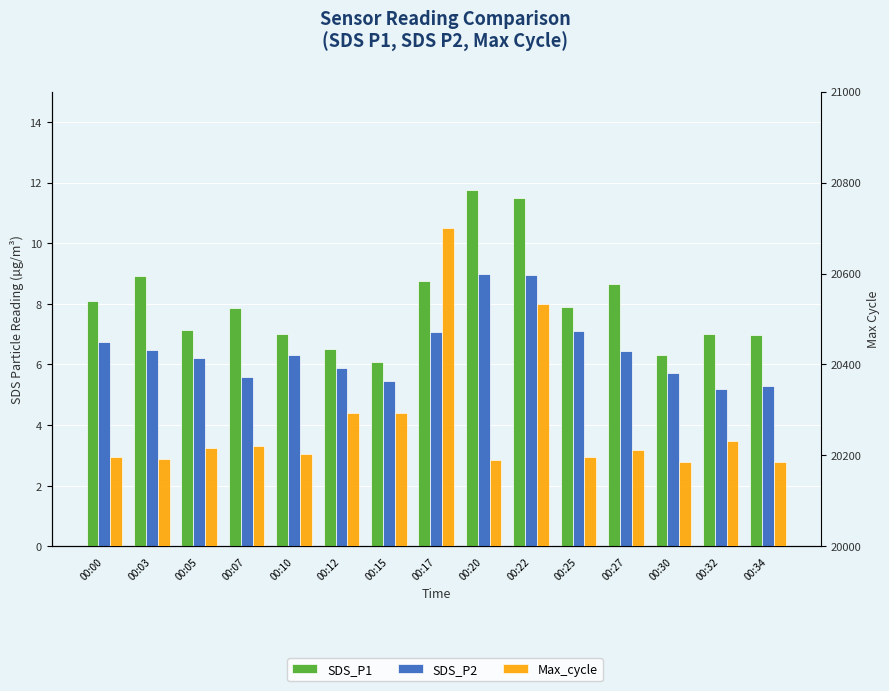

What is the sum of the SDS_P1 values at 00:03 and 00:07?

16.8